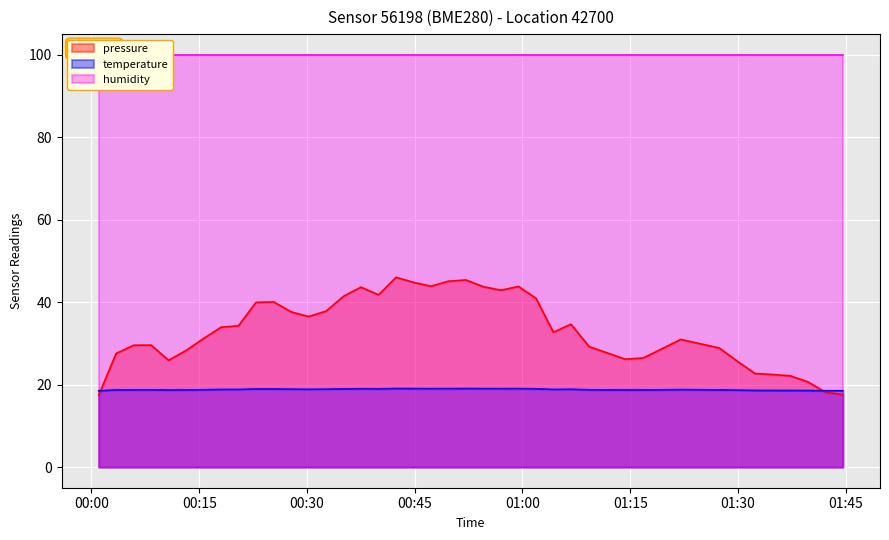

What is the smallest value displayed?

17.4